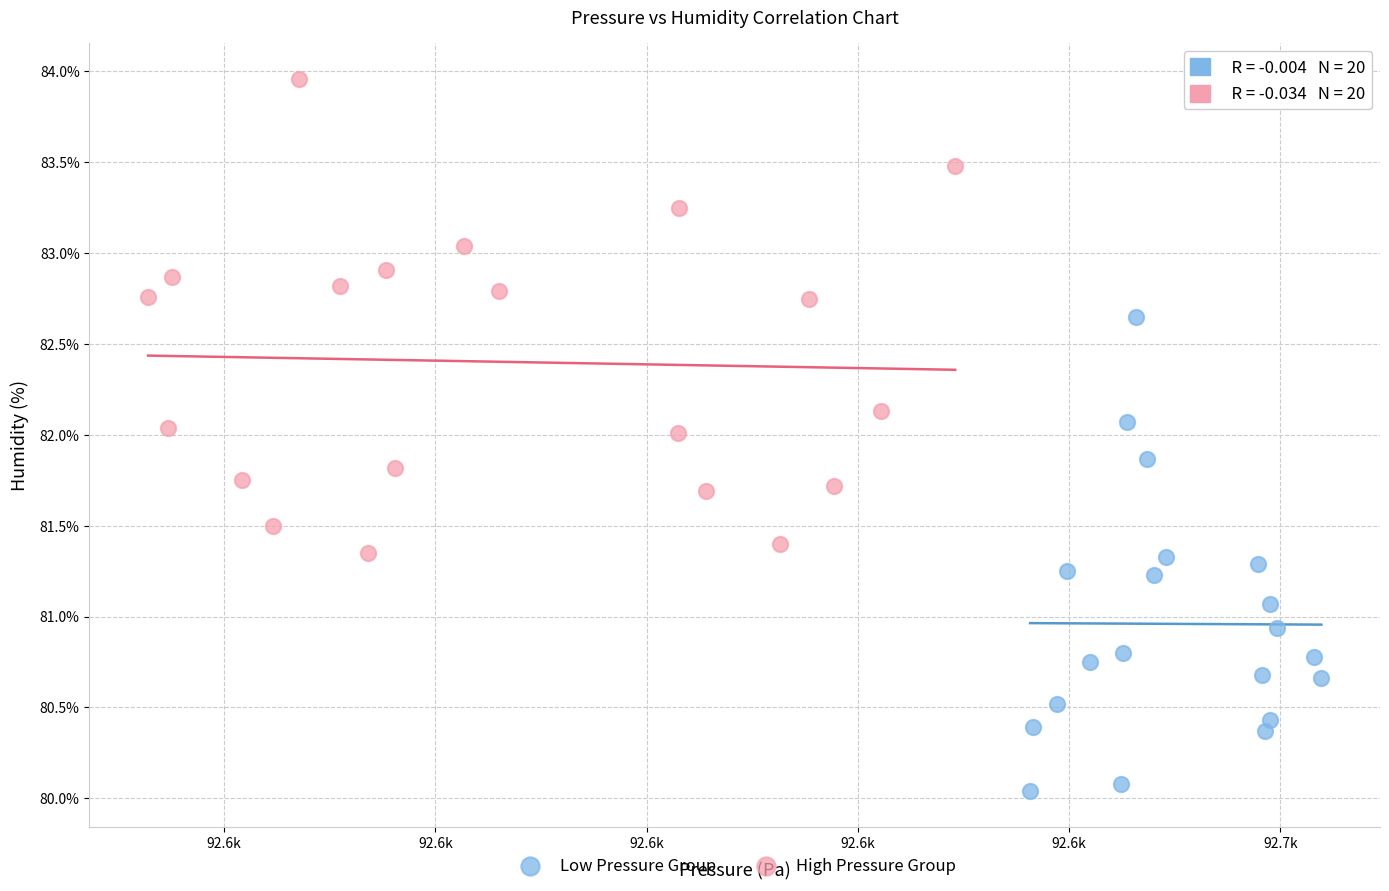

What are all the series names shown in the legend?

Low Pressure Group, High Pressure Group